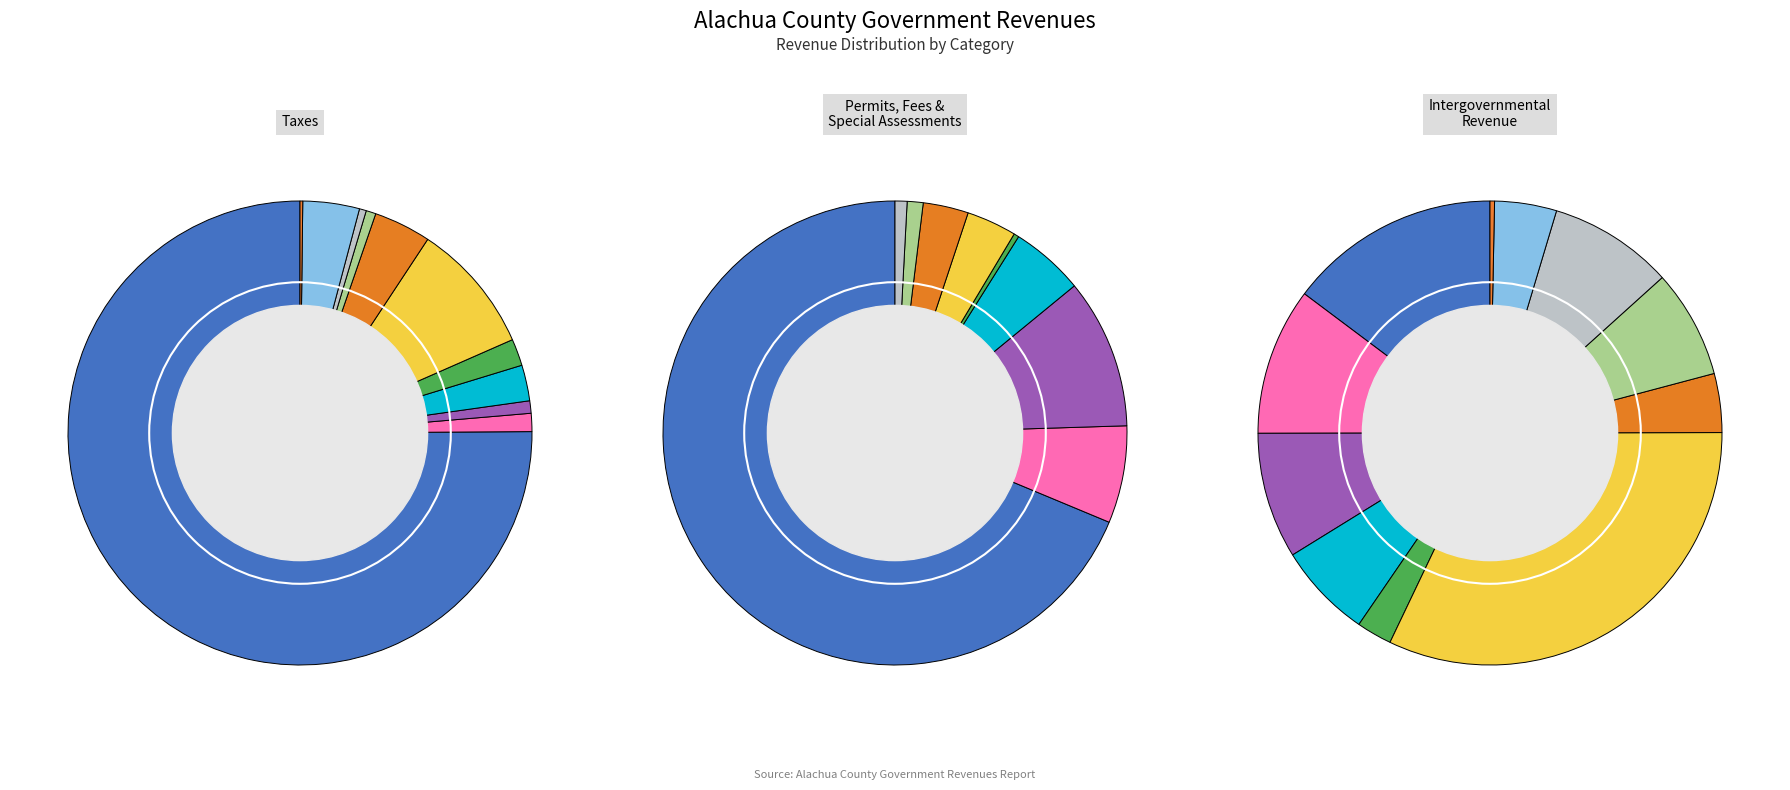

Is there a majority slice in this chart?

Yes